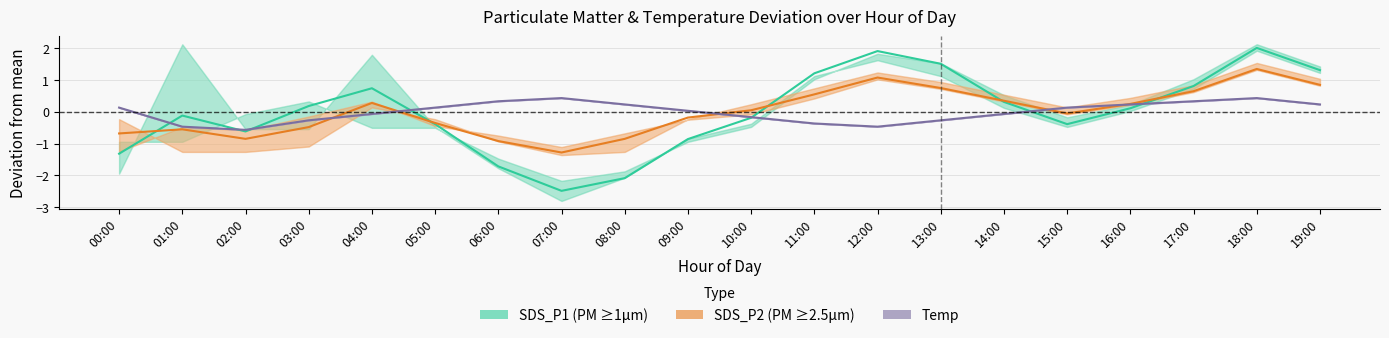

Reading right to left, list all the values displayed in this chart.

SDS_P1: 1.3	2.0	0.8	0.1	-0.4	0.3	1.5	1.9	1.2	-0.2	-0.9	-2.1	-2.5	-1.7	-0.4	0.7	0.2	-0.6	-0.1	-1.3
SDS_P2: 0.9	1.4	0.7	0.3	-0.0	0.4	0.8	1.1	0.6	0.1	-0.2	-0.8	-1.3	-0.9	-0.3	0.3	-0.5	-0.8	-0.5	-0.7
Temp: 0.2	0.4	0.3	0.2	0.1	-0.1	-0.3	-0.5	-0.4	-0.2	0.0	0.2	0.4	0.3	0.1	-0.1	-0.3	-0.6	-0.5	0.1